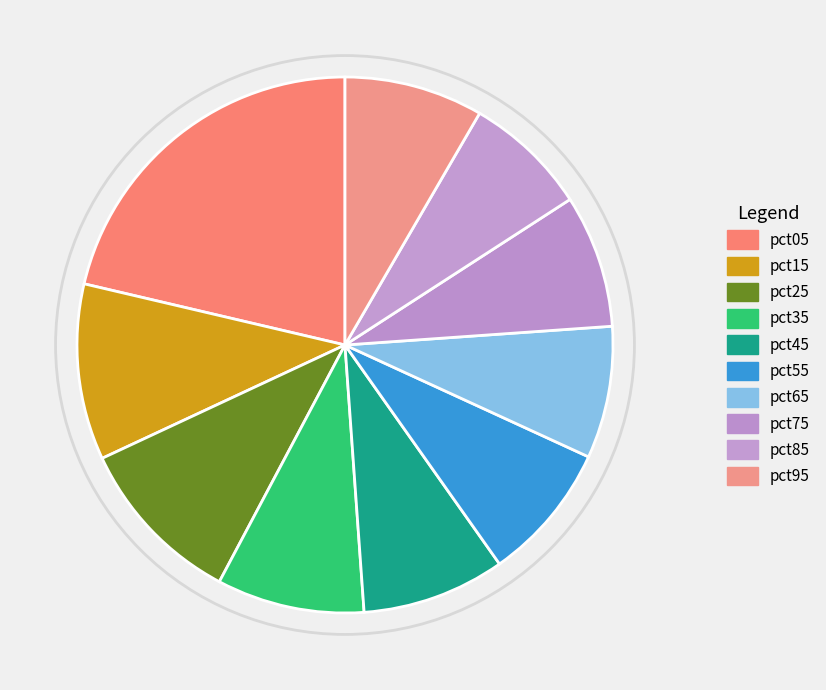

Which slice is the smallest?

pct85